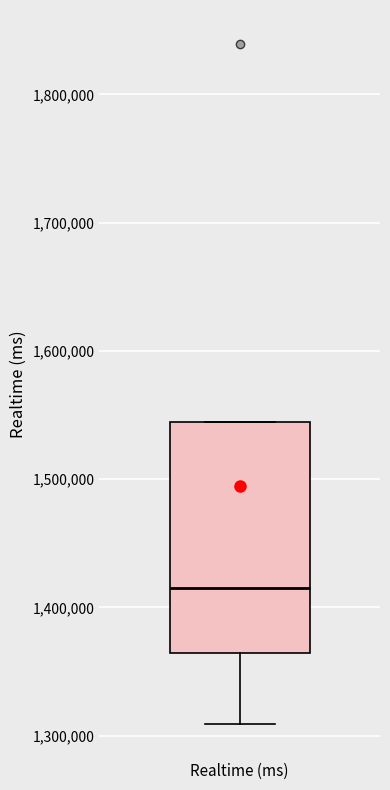

Read this box plot against the y-axis: the position of the median line, the range covered by the box, and the ends of both whiskers. The values are not printed on the chart, so give them approximately, as read against the axis.

median 1410000, box 1360000 to 1540000, whiskers 1310000 to 1540000